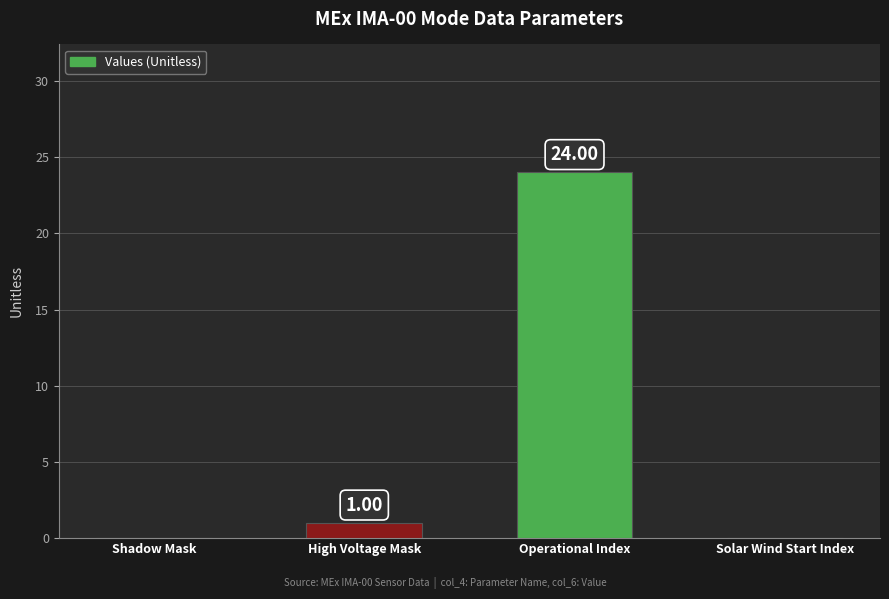

What is the sum of all values?

25